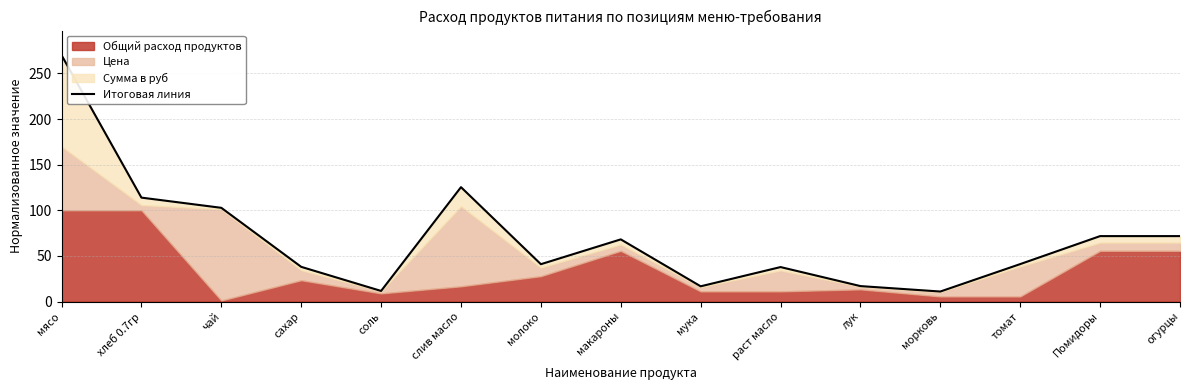

True or false: the data shows 54.0 at раст масло.

False